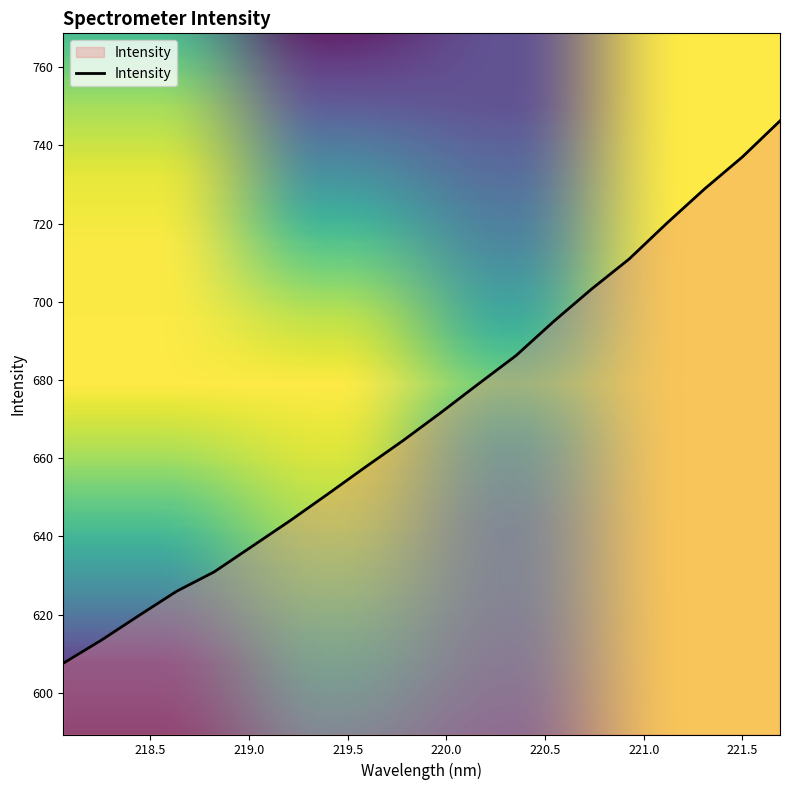

How many lines are shown in the chart?

1